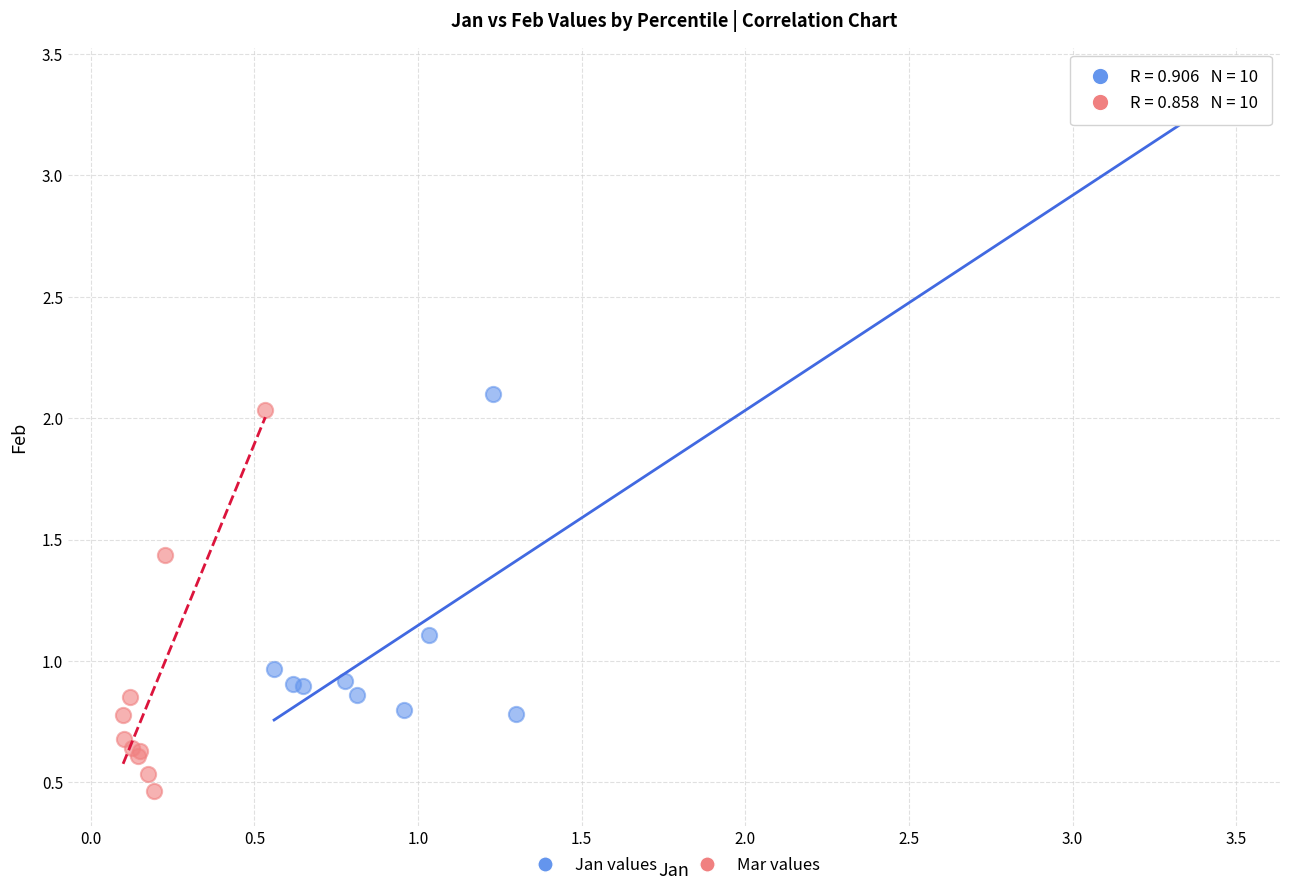

Which series has the largest Y range (max minus min)?

Jan values